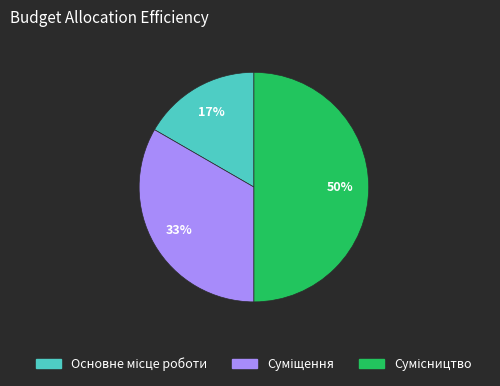

To the nearest percent, what is the difference between the largest and smallest slice percentages?

33%